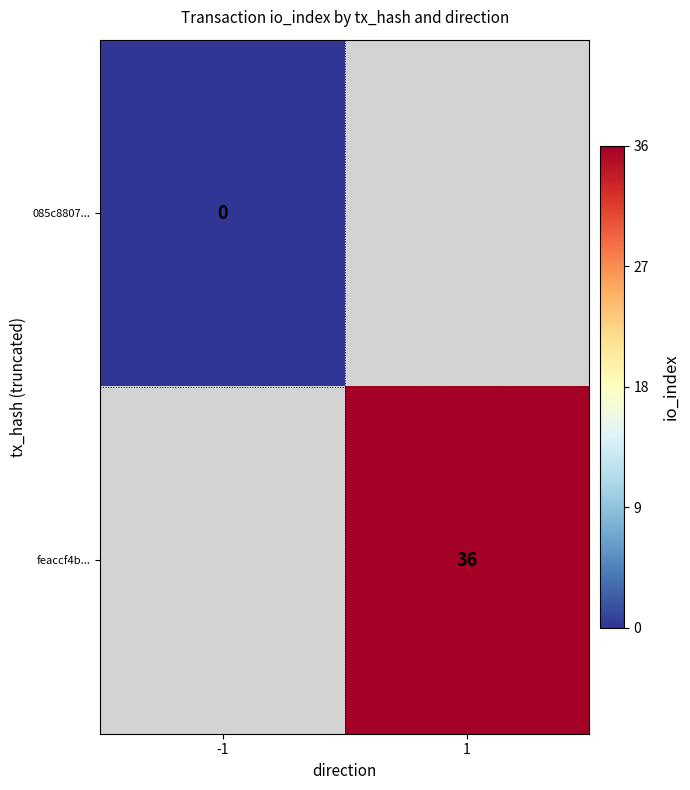

Is it true that feaccf4b... equals 36 at 1?

True